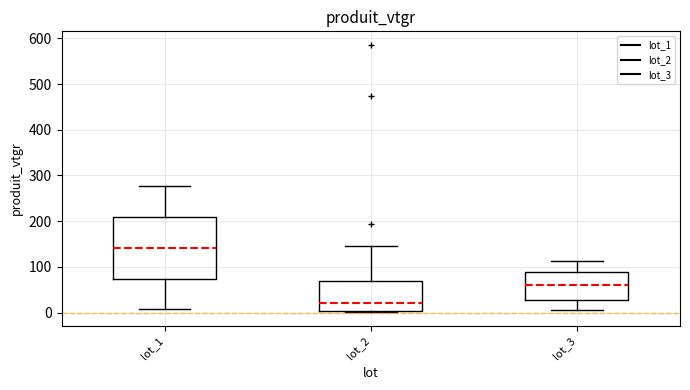

Which box has the highest median line?

lot_1